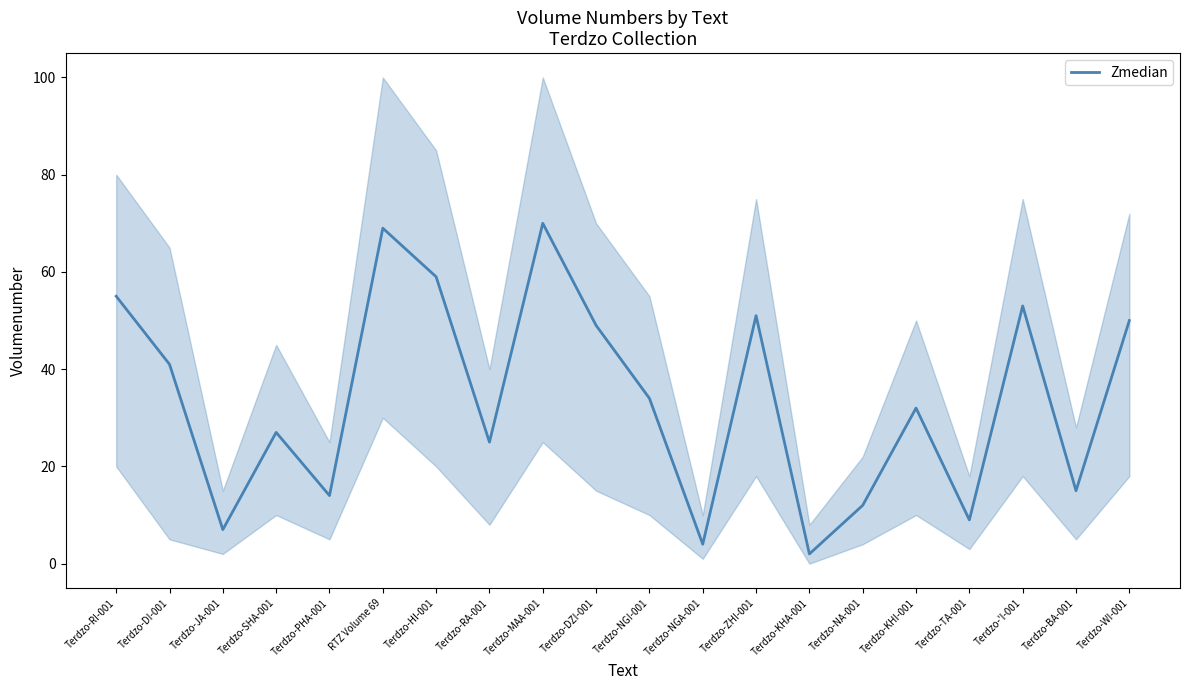

Reading right to left, transcribe all the data shown in this chart.

Terdzo-WI-001=50	Terdzo-BA-001=15	Terdzo-'I-001=53	Terdzo-TA-001=9	Terdzo-KHI-001=32	Terdzo-NA-001=12	Terdzo-KHA-001=2	Terdzo-ZHI-001=51	Terdzo-NGA-001=4	Terdzo-NGI-001=34	Terdzo-DZI-001=49	Terdzo-MAA-001=70	Terdzo-RA-001=25	Terdzo-HI-001=59	RTZ Volume 69=69	Terdzo-PHA-001=14	Terdzo-SHA-001=27	Terdzo-JA-001=7	Terdzo-DI-001=41	Terdzo-RI-001=55